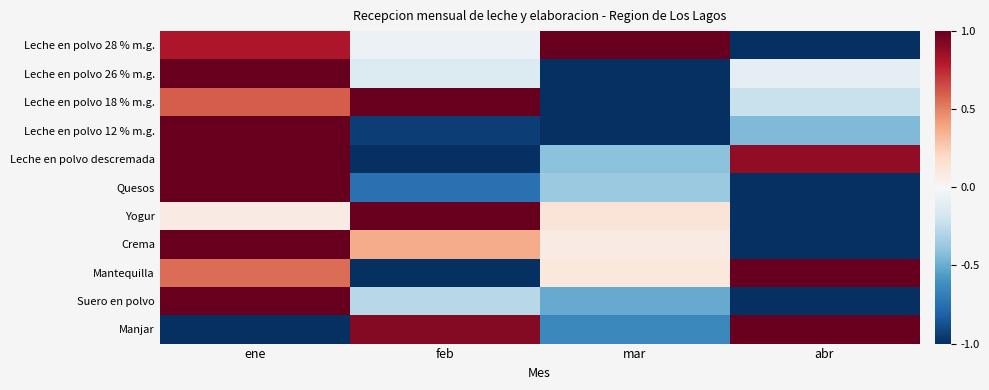

Reading left to right, transcribe all the data shown in this chart.

Leche en polvo 28 % m.g.: ene=0.8	feb=-0.1	mar=1.0	abr=-1.0
Leche en polvo 26 % m.g.: ene=1.0	feb=-0.1	mar=-1.0	abr=-0.1
Leche en polvo 18 % m.g.: ene=0.6	feb=1.0	mar=-1.0	abr=-0.2
Leche en polvo 12 % m.g.: ene=1.0	feb=-0.9	mar=-1.0	abr=-0.4
Leche en polvo descremada: ene=1.0	feb=-1.0	mar=-0.4	abr=0.9
Quesos: ene=1.0	feb=-0.7	mar=-0.4	abr=-1.0
Yogur: ene=0.1	feb=1.0	mar=0.1	abr=-1.0
Crema: ene=1.0	feb=0.4	mar=0.1	abr=-1.0
Mantequilla: ene=0.6	feb=-1.0	mar=0.1	abr=1.0
Suero en polvo: ene=1.0	feb=-0.3	mar=-0.5	abr=-1.0
Manjar: ene=-1.0	feb=0.9	mar=-0.6	abr=1.0